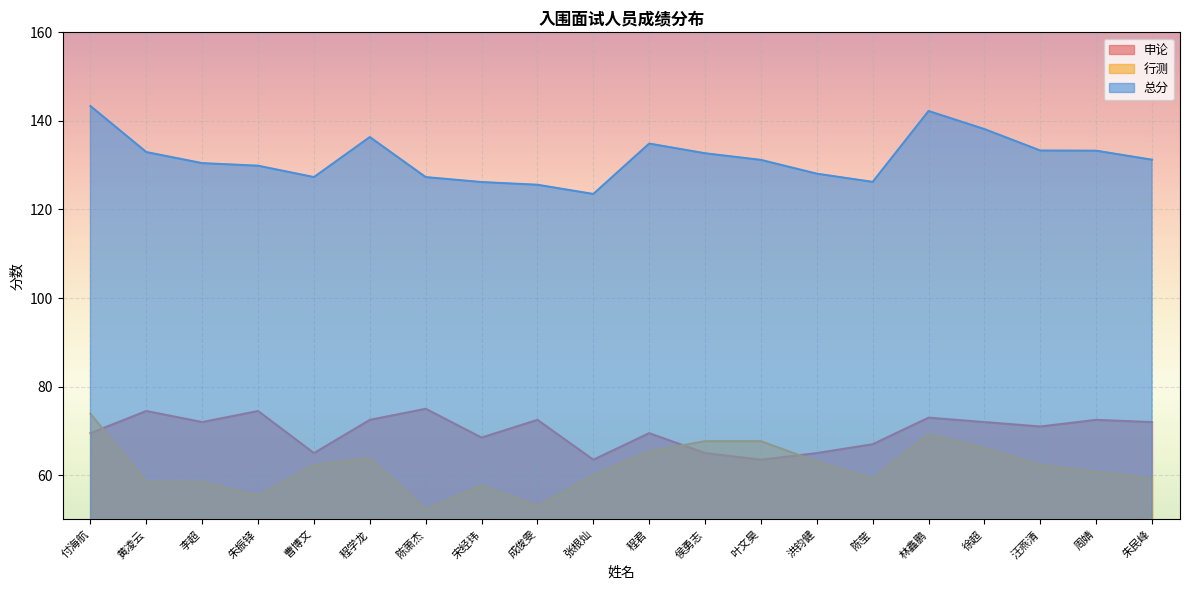

At which category is the sum across all series the highest?

付海航